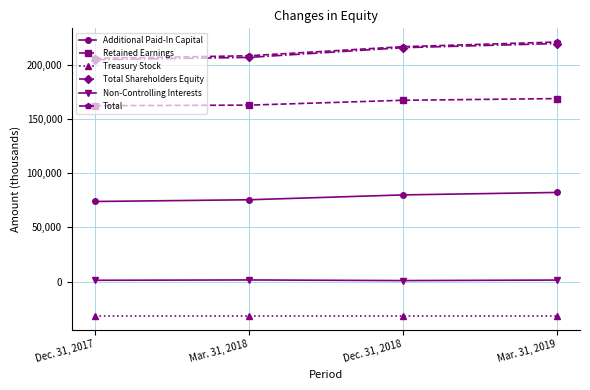

What is the greatest value displayed?

221173